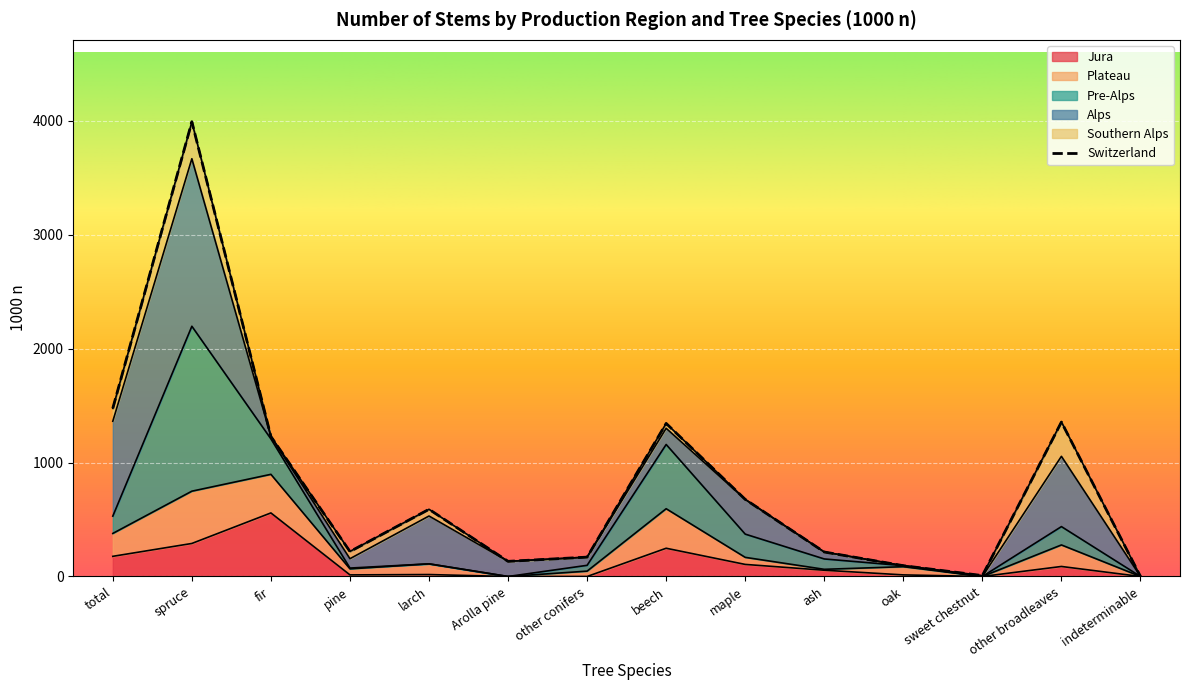

Reading left to right, what are all the values shown in this chart?

Jura: 177	290	558	14	17	0	0	248	106	55	14	0	88	0
Plateau: 201	459	339	53	94	0	47	347	62	8	72	0	189	0
Pre-Alps: 152	1448	311	7	0	0	51	564	204	91	9	0	161	0
Alps: 833	1471	21	82	420	133	72	142	305	61	0	0	617	0
Southern Alps: 113	324	0	64	59	0	0	43	0	0	0	8	302	0
Switzerland: 1477	3993	1229	219	590	133	170	1344	677	215	95	8	1356	0